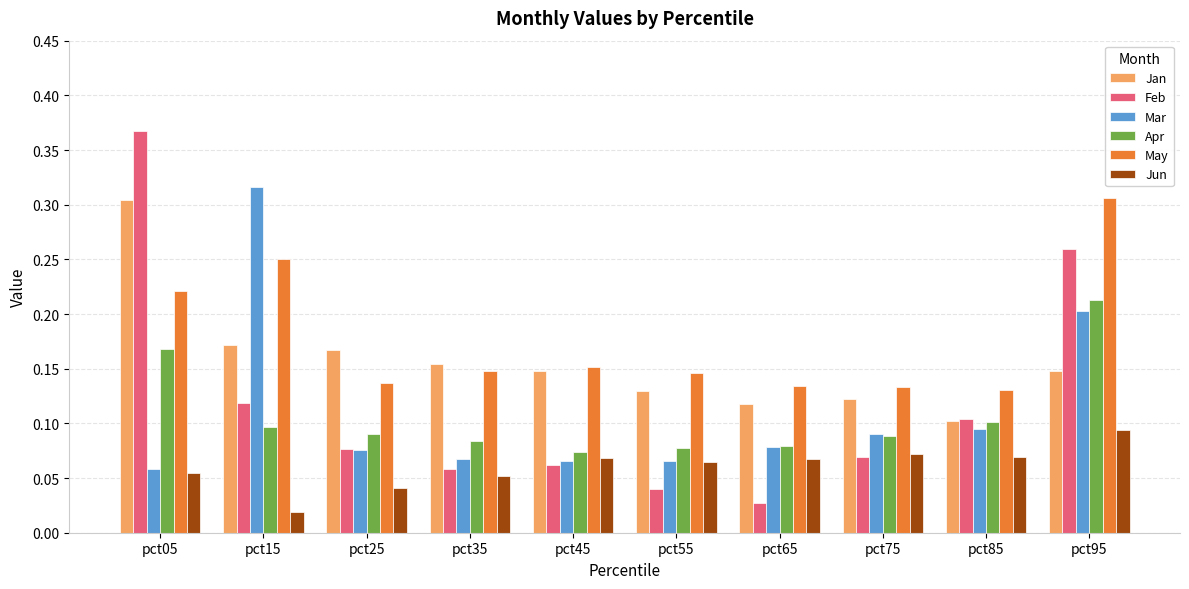

At which label does Jun reach its minimum?

pct15